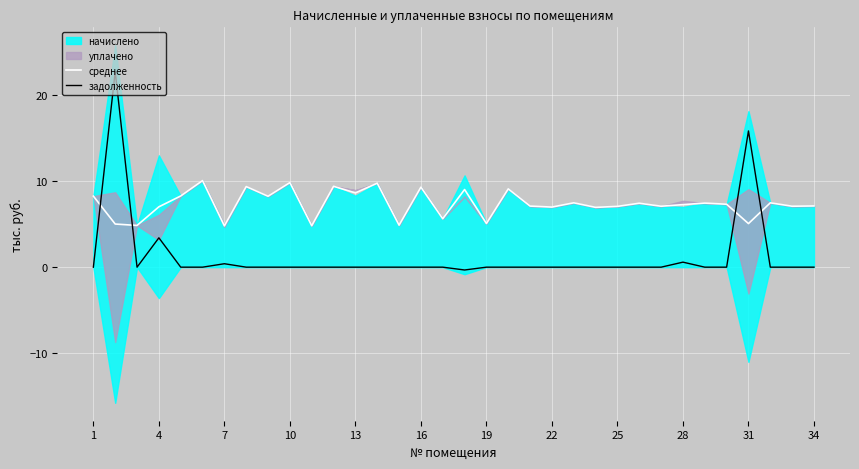

What is the spread (max minus min) of values at 16?

10.1